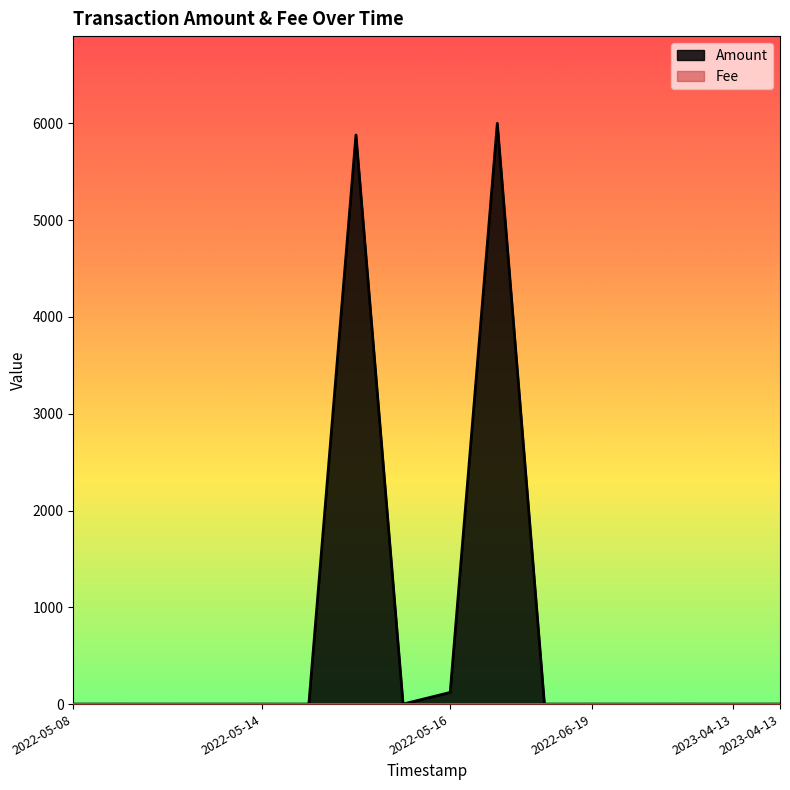

What are all the series names shown in the legend?

Amount, Fee